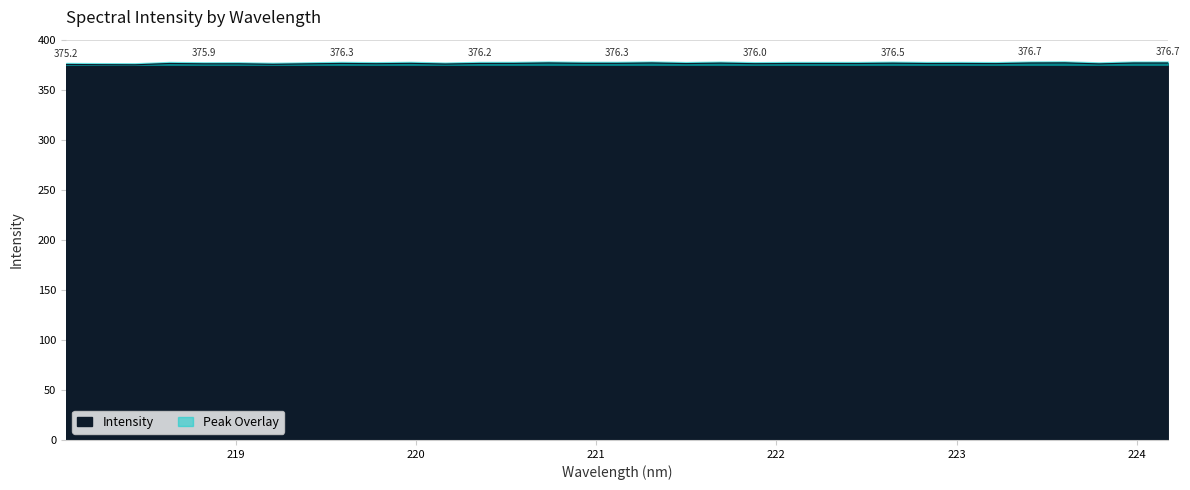

What is the ratio of the value at 223.7895 to the value at 222.263?

1.0